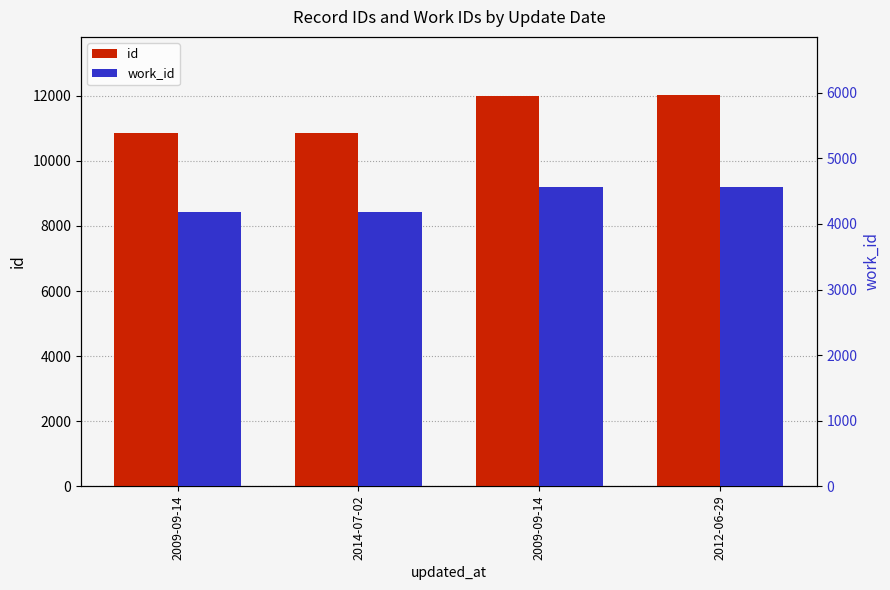

What is the approximate value of id at 2009-09-14, to the nearest 50?

12000